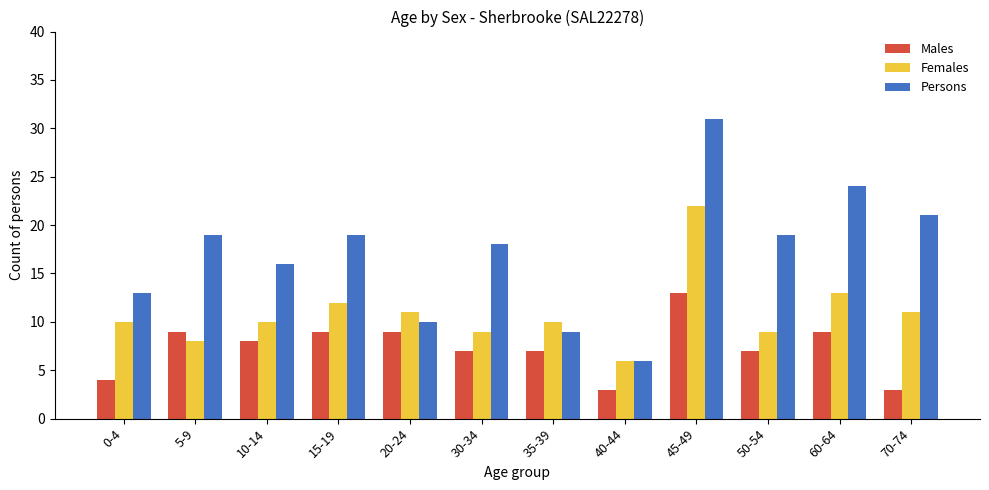

What is the label of the 11th bar from the right?

5-9